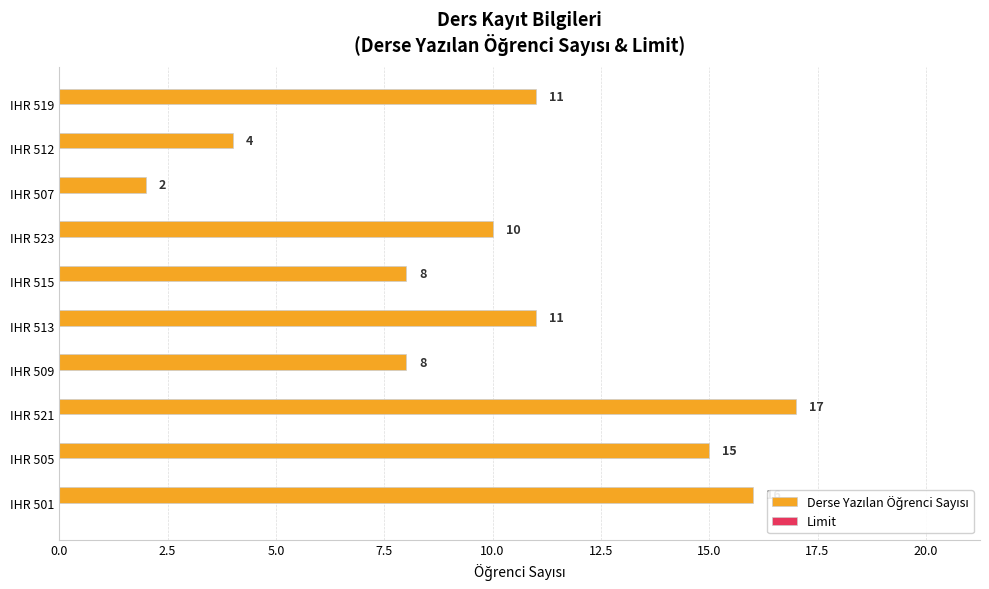

What is the difference between the maximum and minimum values?

15